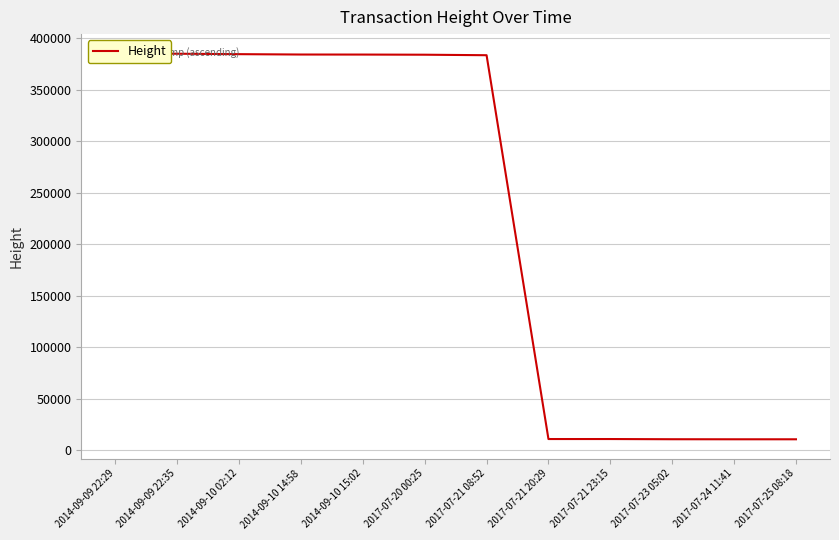

Reading left to right, extract all data points from this chart.

385404	385088	384667	384318	384276	384133	383647	10766	10764	10572	10521	10520